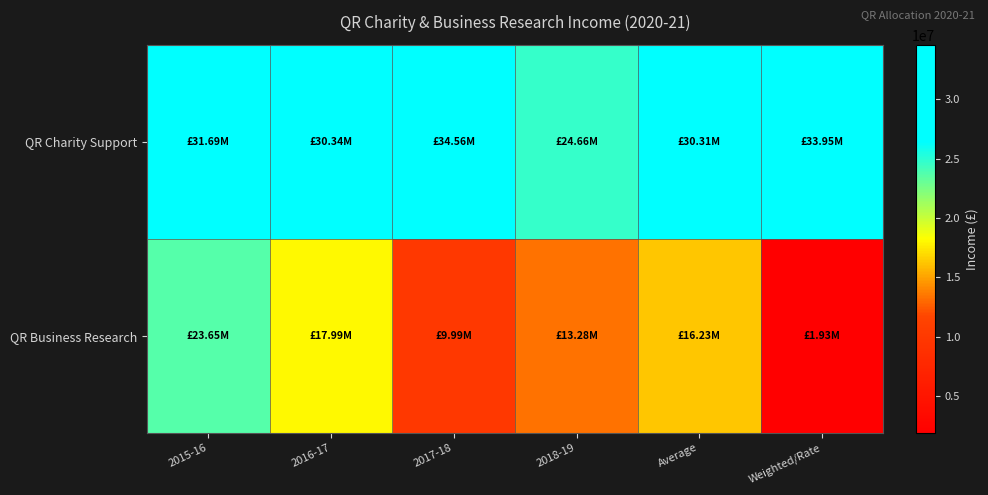

Reading left to right, list all the values displayed in this chart.

QR Charity Support: 2015-16=31694000.0	2016-17=30338191.0	2017-18=34561000.0	2018-19=24657000.0	Average=30312547.8	Weighted/Rate=33950053.5
QR Business Research: 2015-16=23654000.0	2016-17=17994000.0	2017-18=9986000.0	2018-19=13282000.0	Average=16229000.0	Weighted/Rate=1930083.0